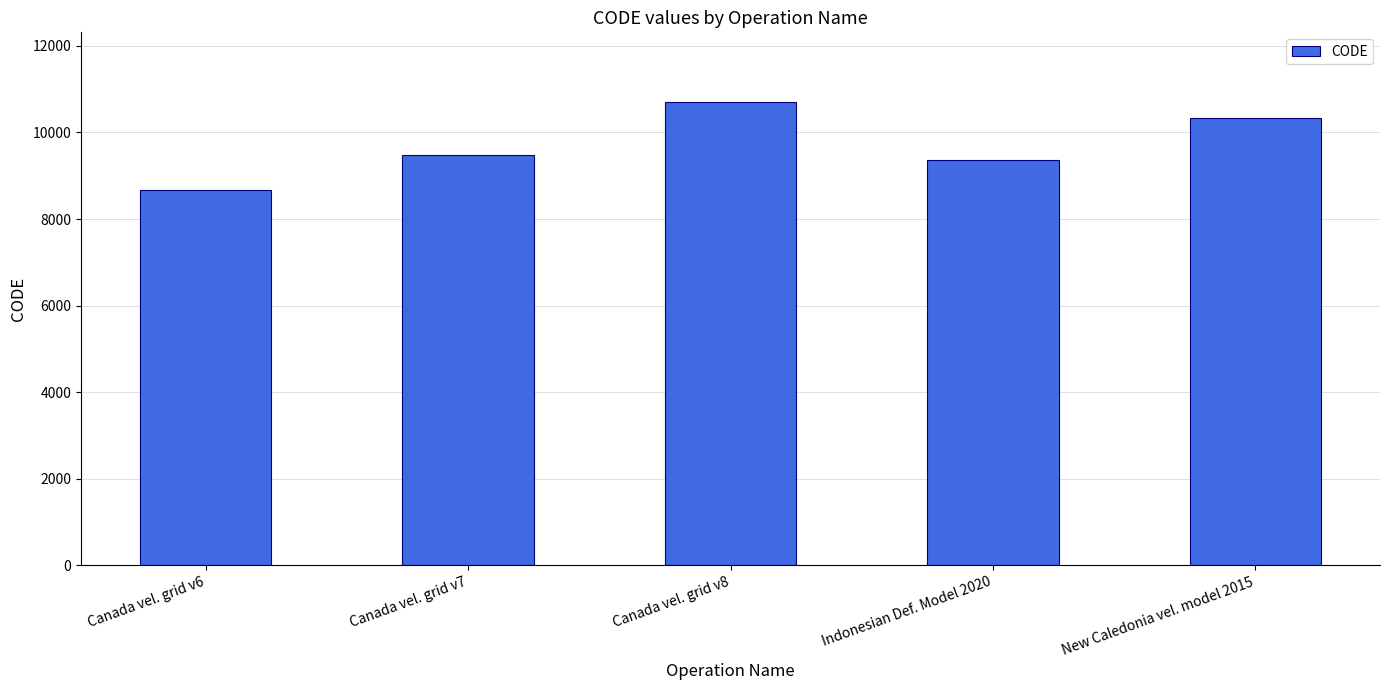

What is the smallest value displayed?

8676